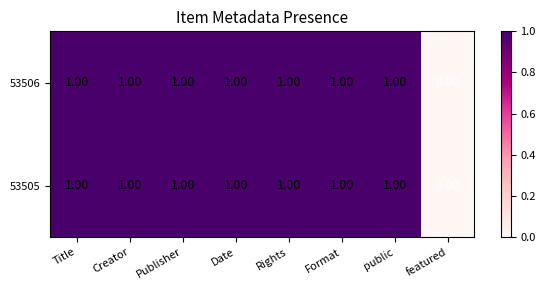

What is the sum of all 53505 values?

7